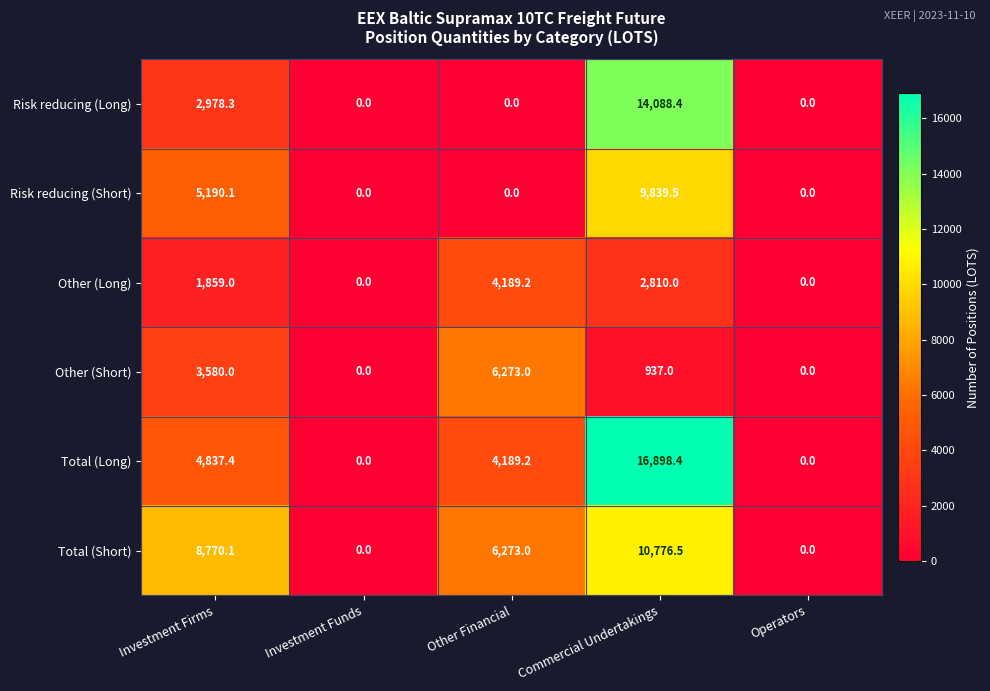

What is the maximum value shown in the chart?

16898.4